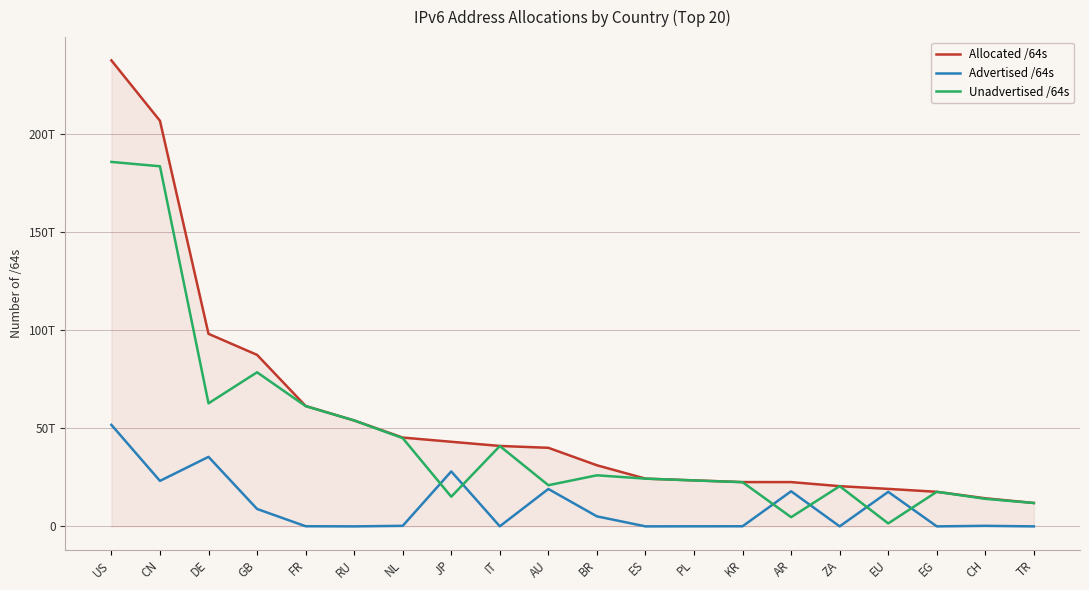

How many interior local peaks does the Advertised /64s series have?

6